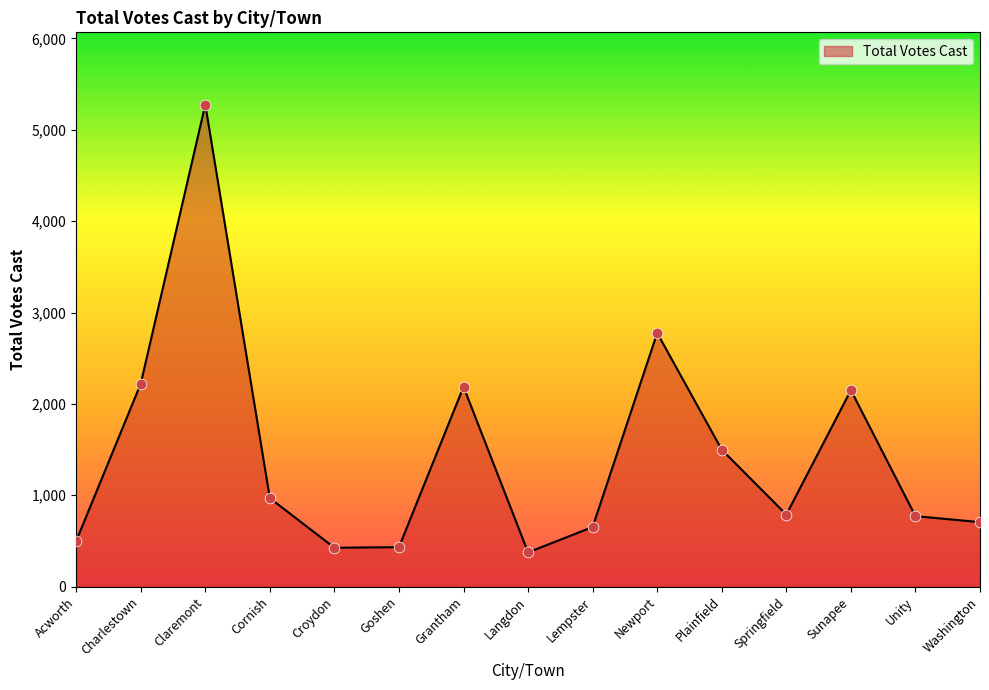

Approximately how many times larger is the value at Grantham compared to Goshen?

5.1